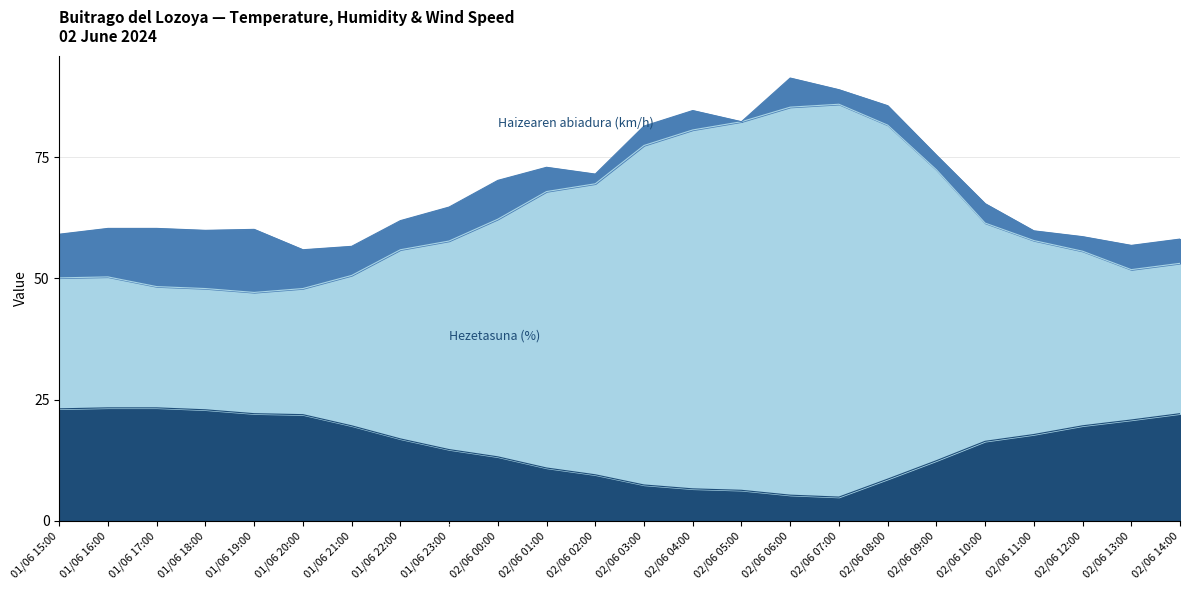

How many data points does each series have?

24